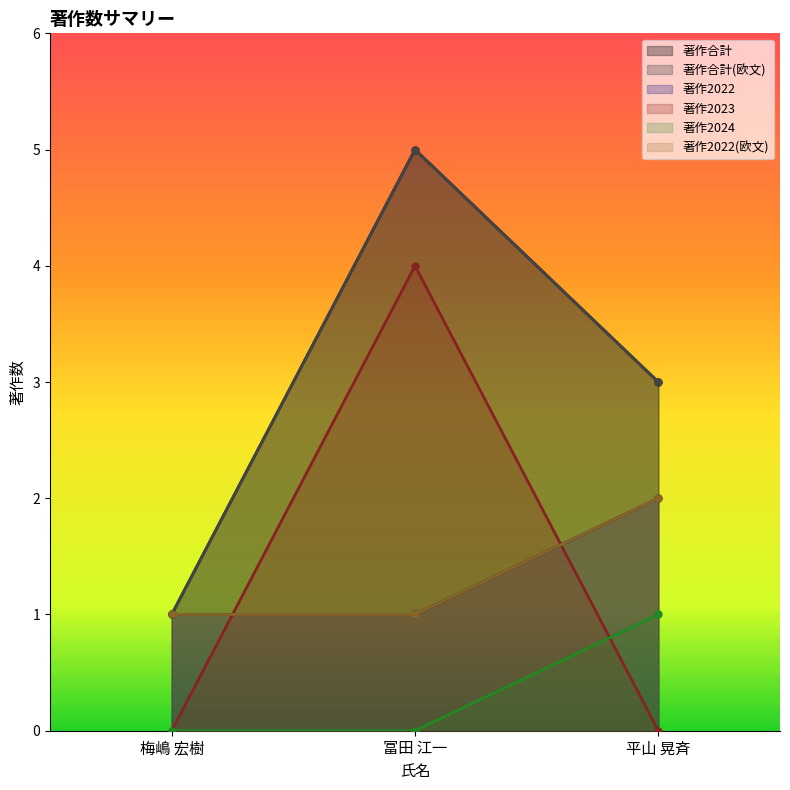

Which series has the largest total across all categories?

著作合計